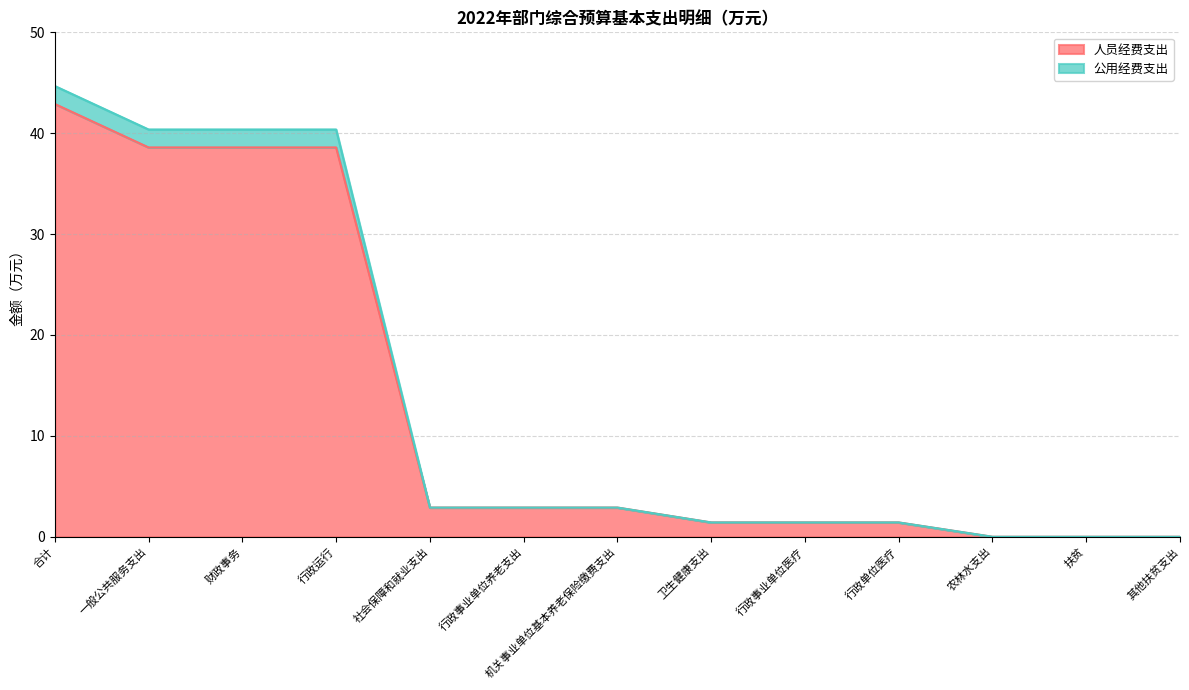

What is the maximum value for 人员经费支出?

42.9